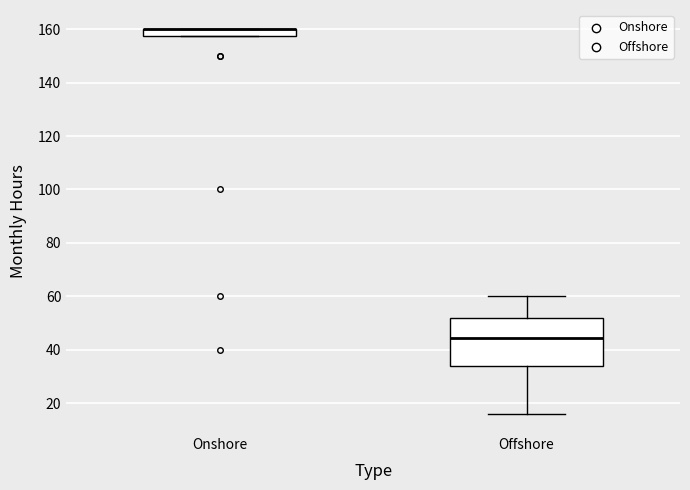

Comparing the boxes themselves (not the whiskers), which one is the tallest?

Offshore